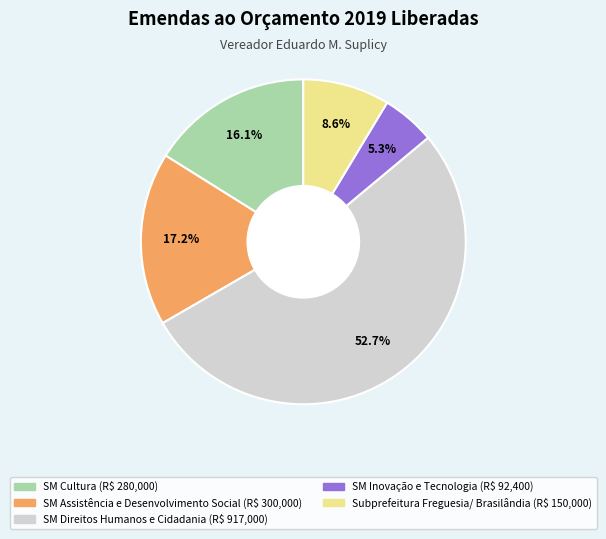

Which has a higher value, SM Cultura or SM Assistência e Desenvolvimento Social?

SM Assistência e Desenvolvimento Social